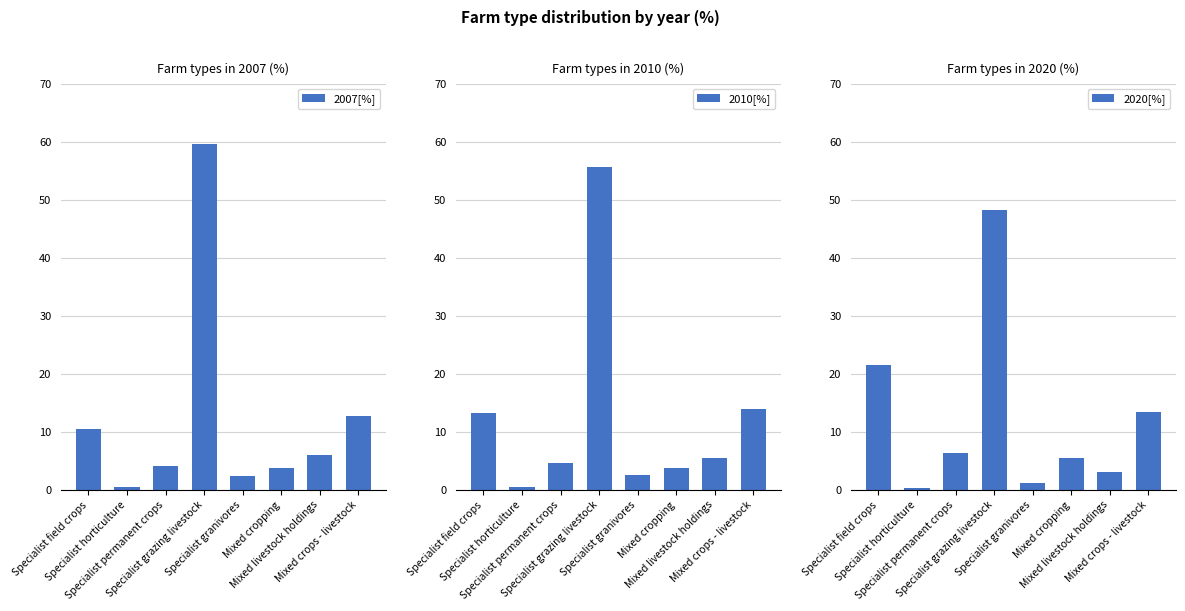

Reading left to right, transcribe all the data shown in this chart.

2007[%]: Specialist field crops=10.6	Specialist horticulture=0.6	Specialist permanent crops=4.2	Specialist grazing livestock=59.6	Specialist granivores=2.4	Mixed cropping=3.9	Mixed livestock holdings=6.1	Mixed crops - livestock=12.8
2010[%]: Specialist field crops=13.3	Specialist horticulture=0.5	Specialist permanent crops=4.7	Specialist grazing livestock=55.6	Specialist granivores=2.6	Mixed cropping=3.8	Mixed livestock holdings=5.6	Mixed crops - livestock=13.9
2020[%]: Specialist field crops=21.6	Specialist horticulture=0.3	Specialist permanent crops=6.5	Specialist grazing livestock=48.3	Specialist granivores=1.3	Mixed cropping=5.5	Mixed livestock holdings=3.1	Mixed crops - livestock=13.5